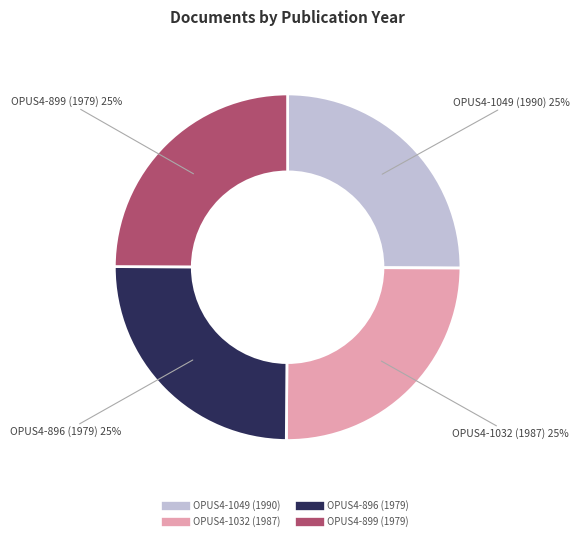

Does any single category account for the majority?

No